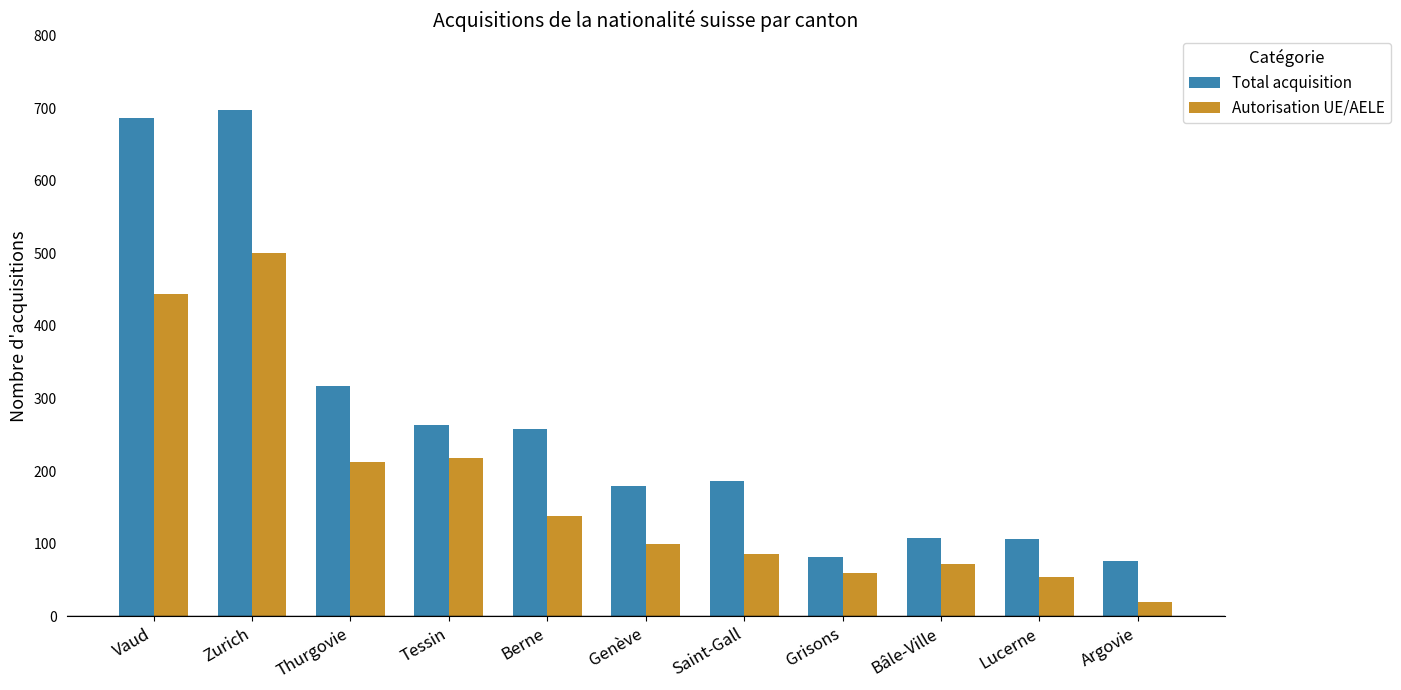

What is the value of the Autorisation UE/AELE bar at the 4th from the left?

218